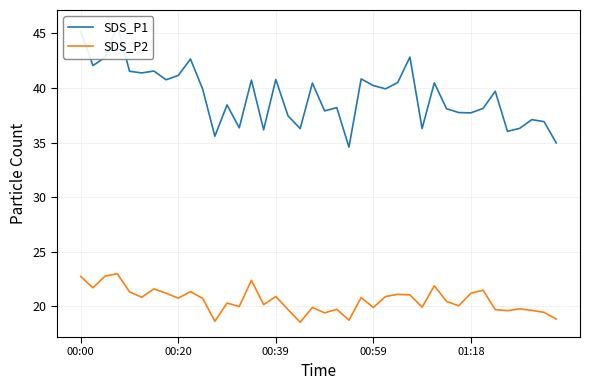

How many data points in SDS_P2 are less than 20?

16